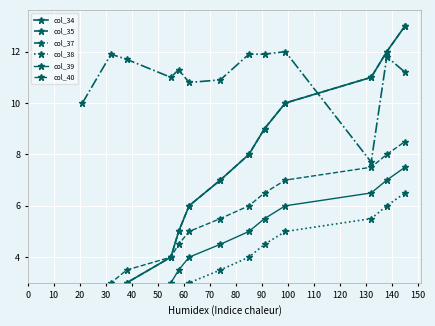

What is the value of the col_37 point at the 12th from the left?

11.8